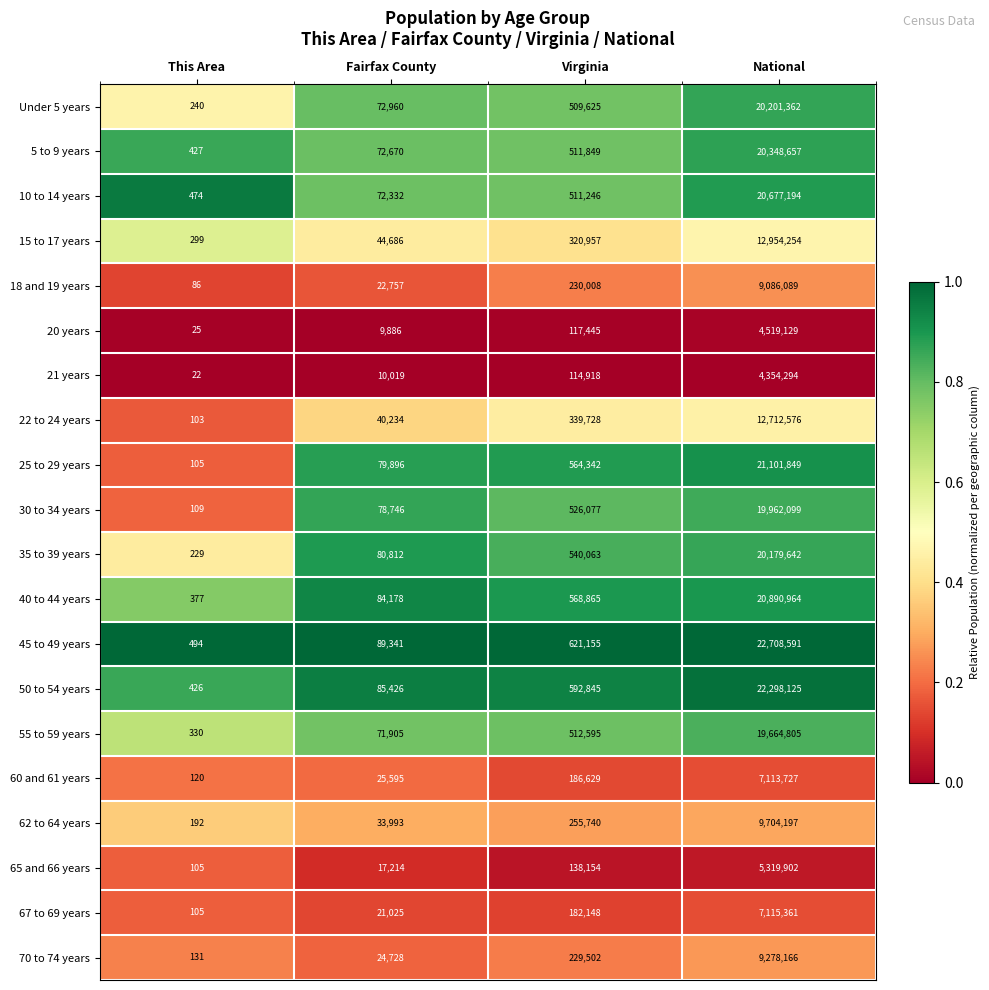

Is it true that 60 and 61 years equals 120 at This Area?

True